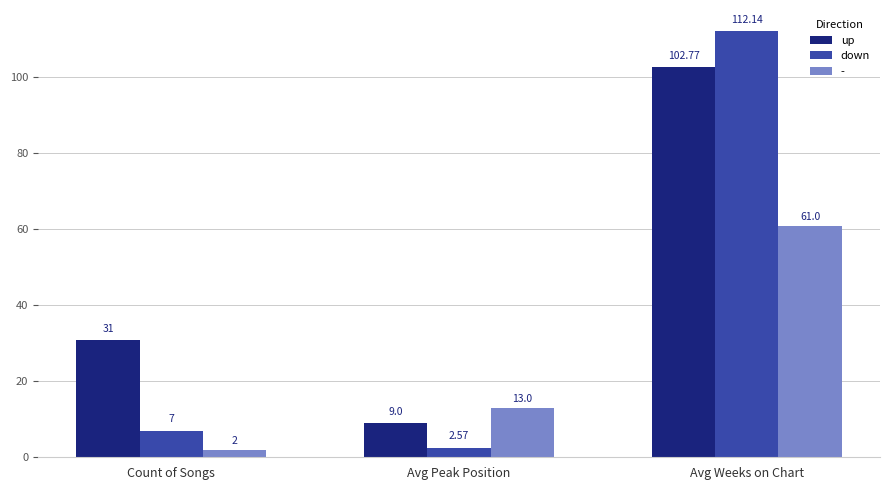

Between Count of Songs and Avg Weeks on Chart, which series saw the biggest shift?

down